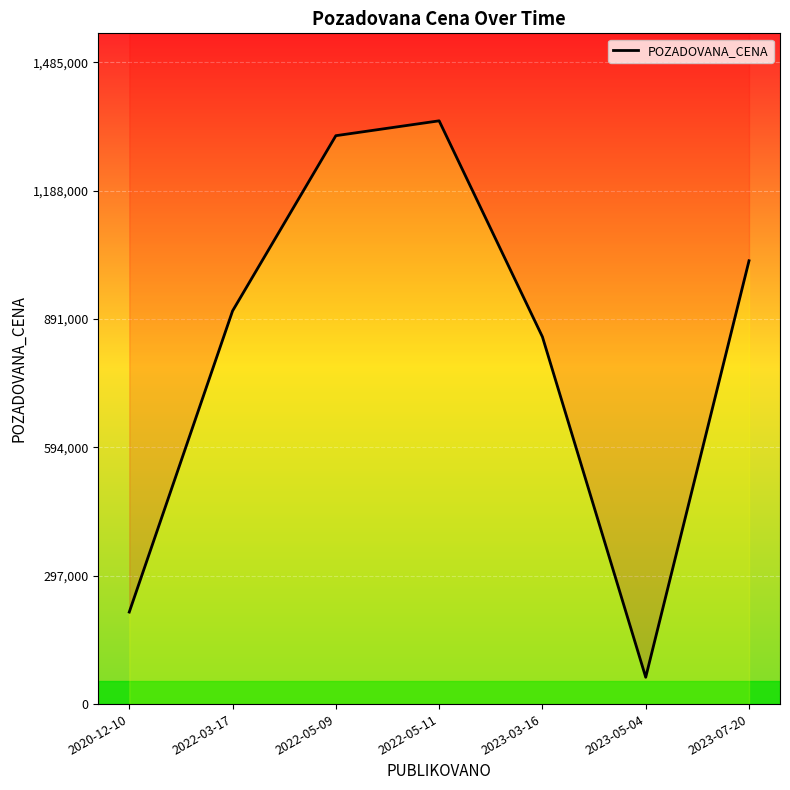

What is the label of the 6th point from the right?

2022-03-17